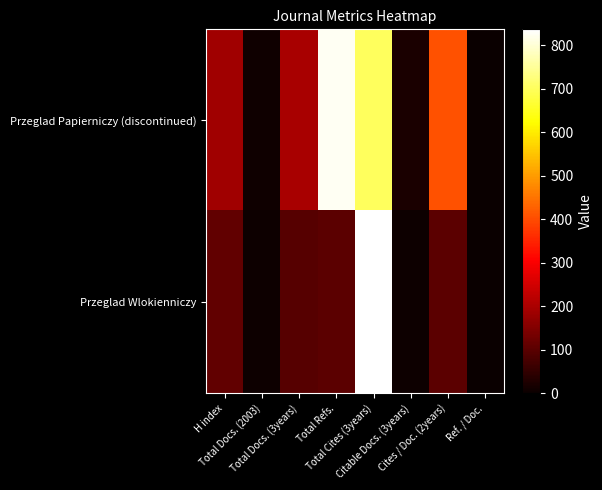

Between Total Docs. (3years) and Total Docs. (2003), which is larger?

Total Docs. (3years)